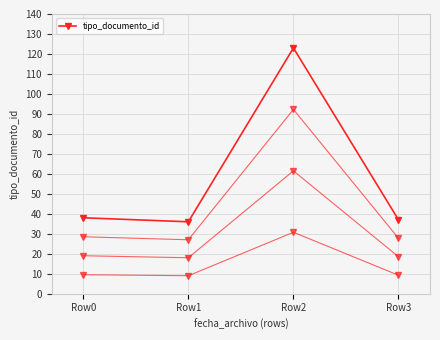

What is the smallest value displayed?

36